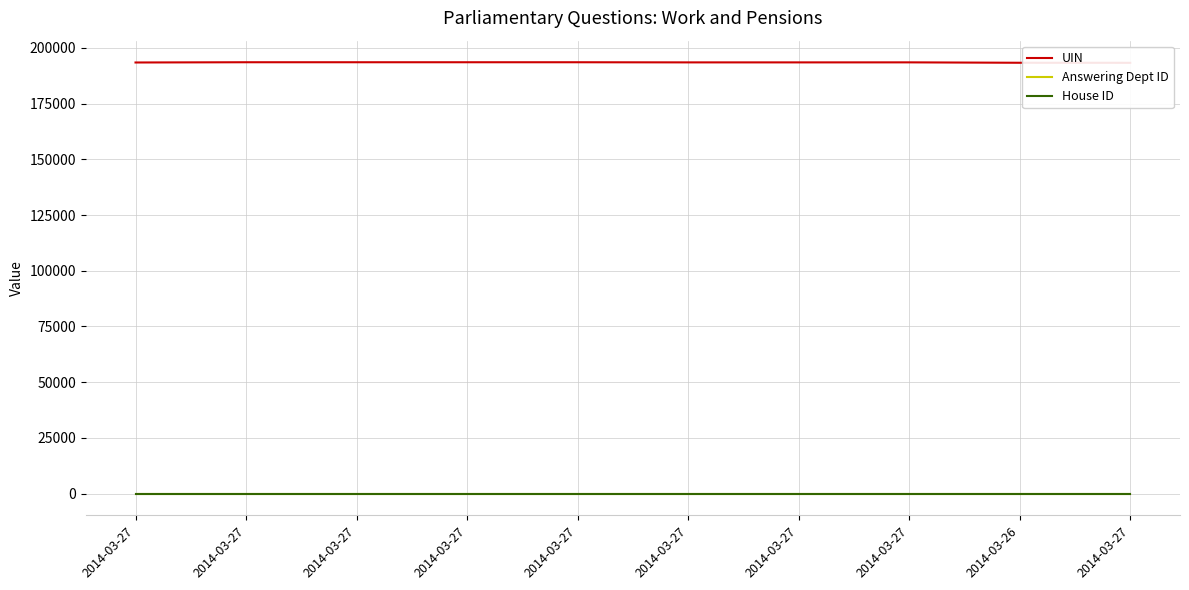

Read the UIN value at 2014-03-27.

193250